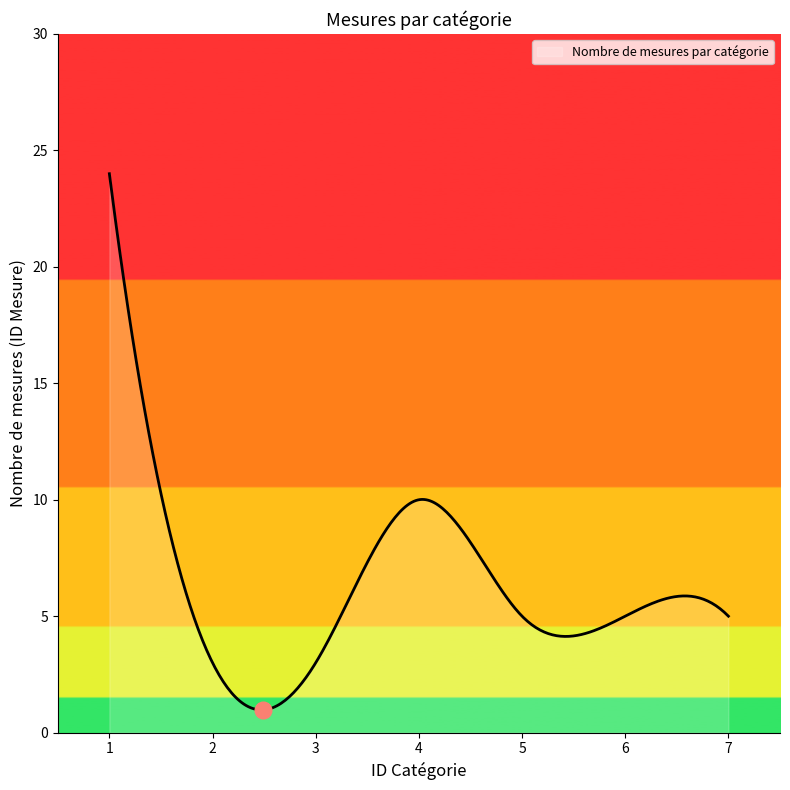

What is the maximum value shown in the chart?

24.0